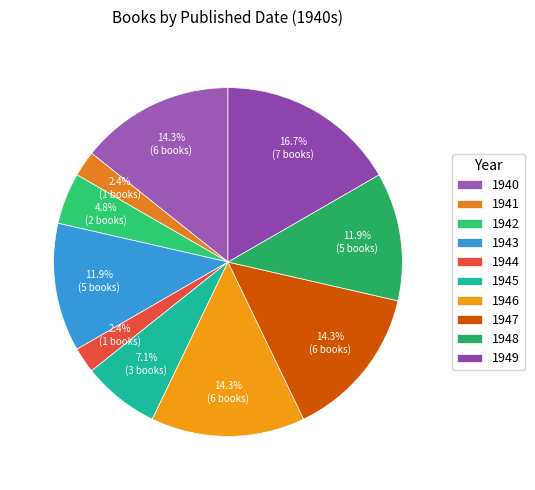

The 1947 slice represents 14% of the pie. True or false?

True